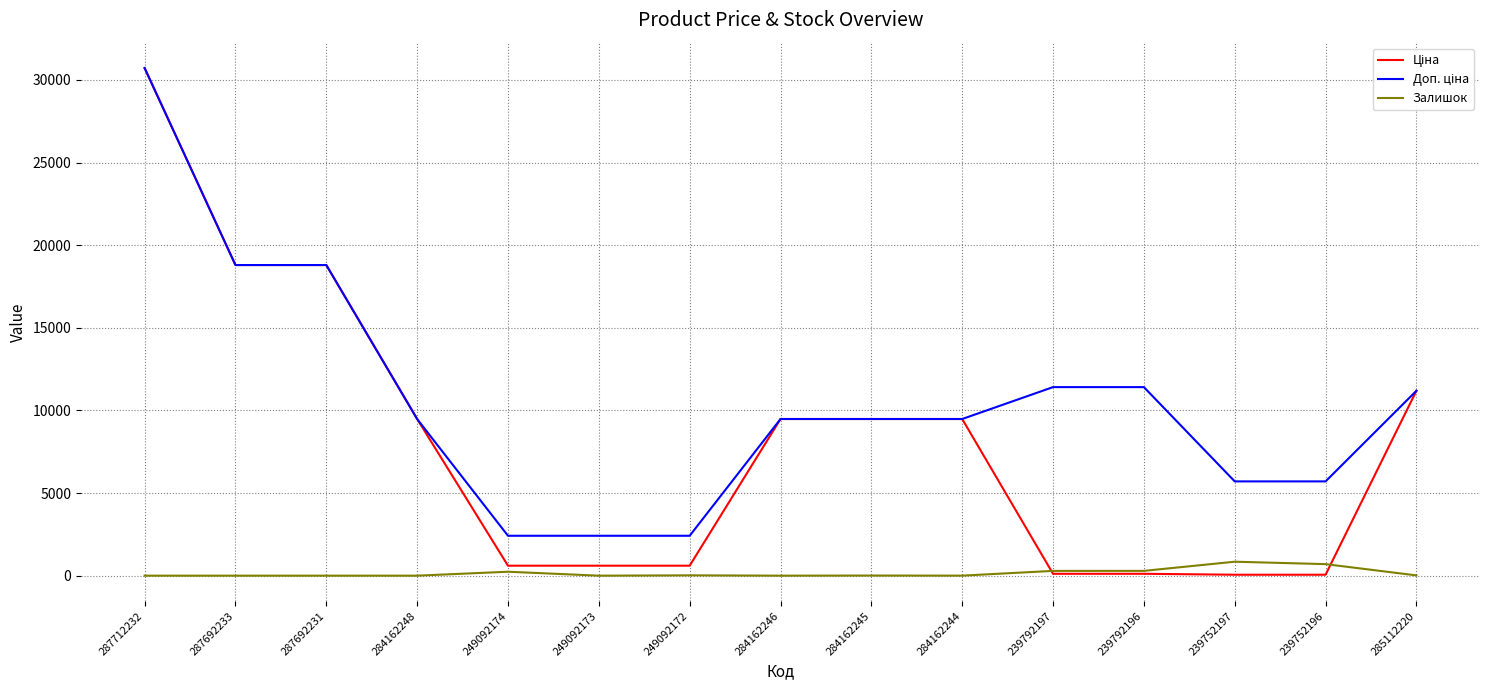

At which category is the sum across all series the highest?

287712232